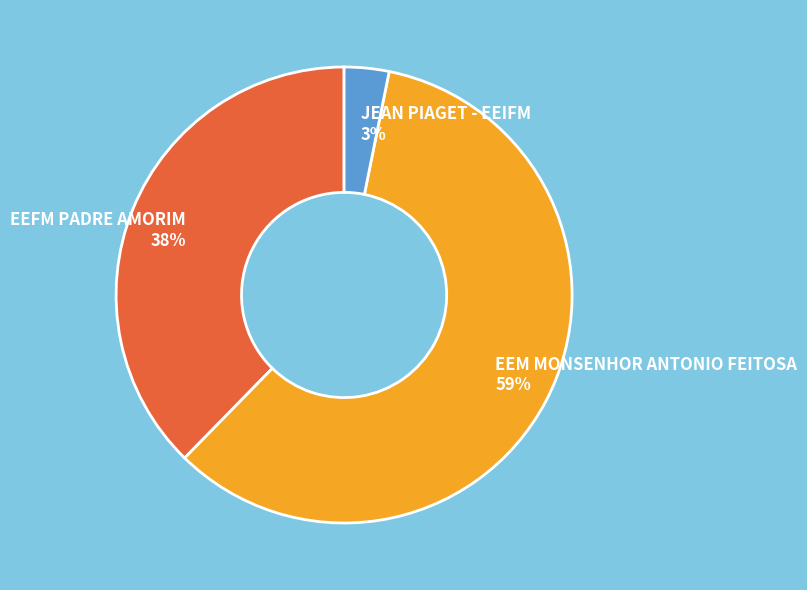

Is there a majority slice in this chart?

Yes